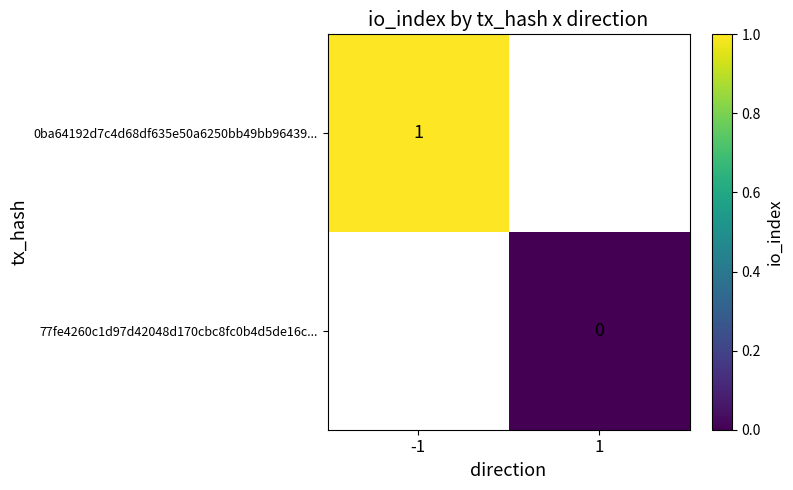

At which label does 77fe4260c1d97d42048d170cbc8fc0b4d5de16c... reach its minimum?

-1